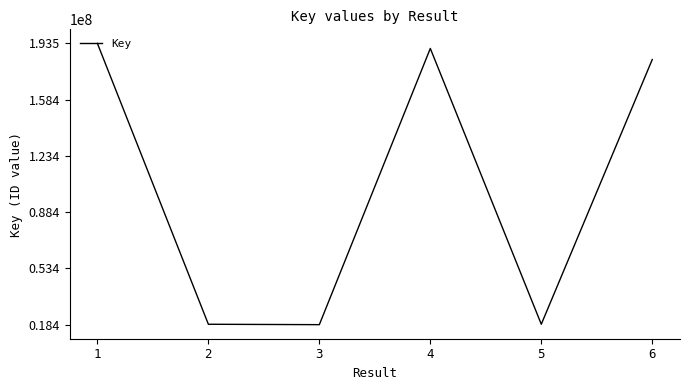

Approximately how many times larger is the value at 4 compared to 2?

10.2